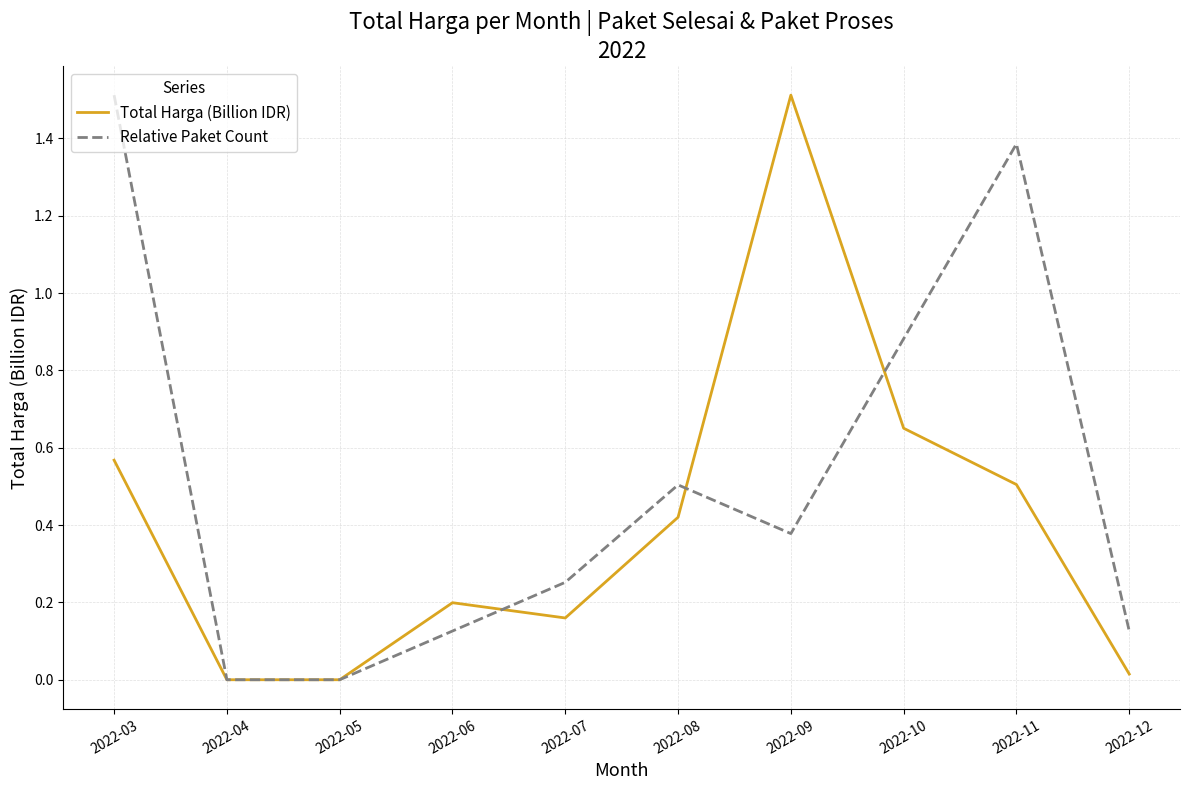

The value of Total Harga (Billion IDR) at 2022-09 is 2.6. True or false?

False